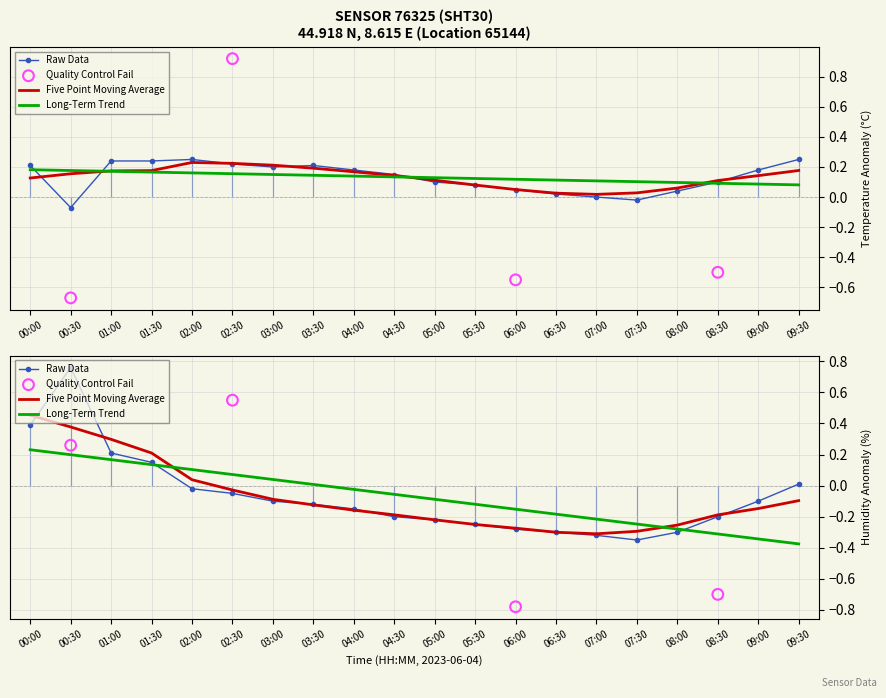

At how many categories does at least one series exceed 0?

18